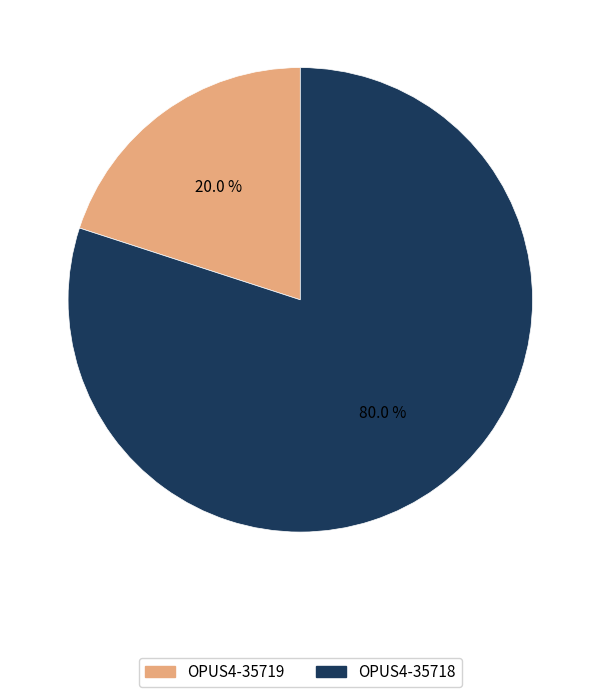

How much of the chart is everything except OPUS4-35718?

20.0%